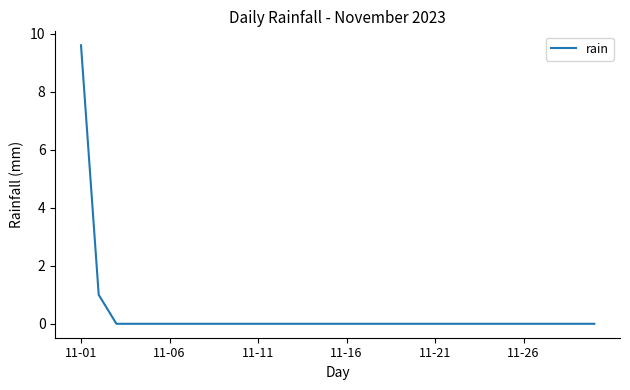

Reading right to left, list all the values displayed in this chart.

0.0	0.0	0.0	0.0	0.0	0.0	0.0	0.0	0.0	0.0	0.0	0.0	0.0	0.0	0.0	0.0	0.0	0.0	0.0	0.0	0.0	0.0	0.0	0.0	0.0	0.0	0.0	0.0	1.0	9.6